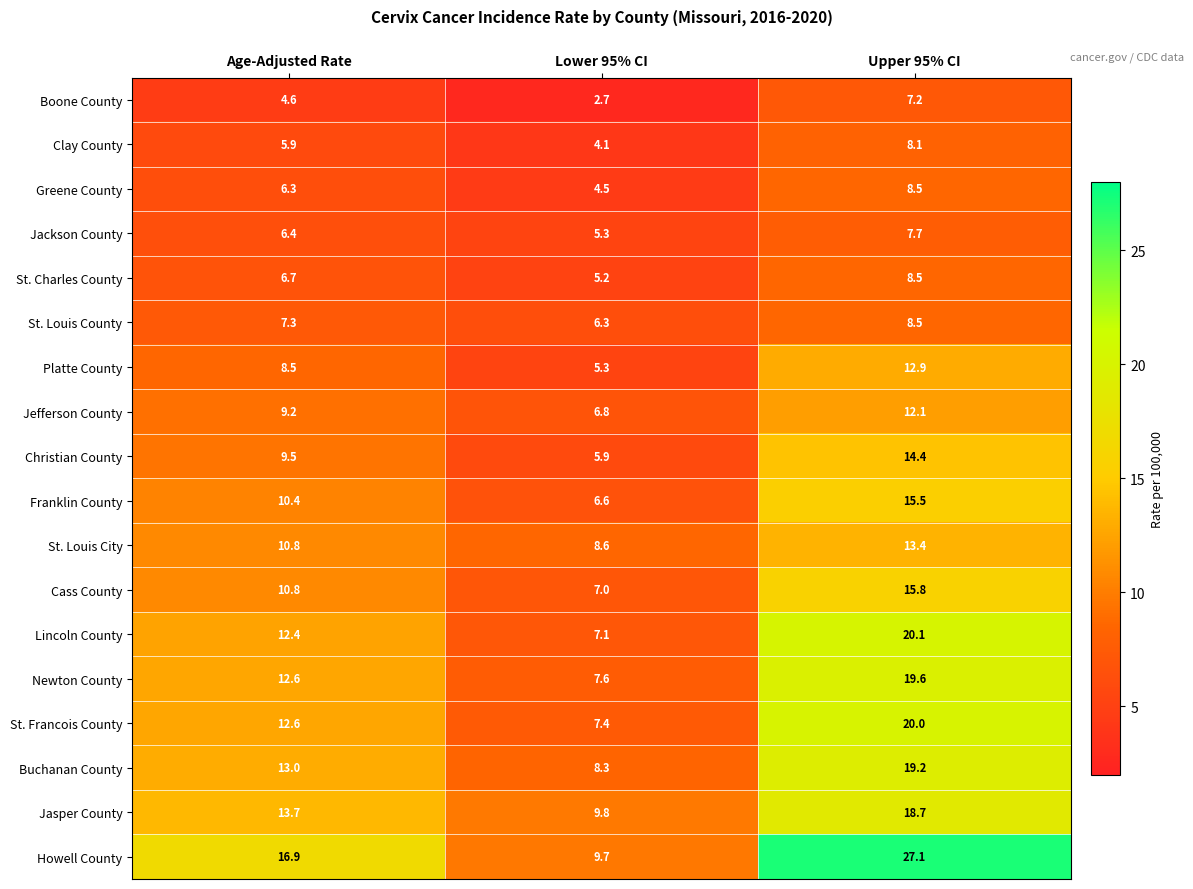

What is the difference between the highest and lowest values at Lower 95% CI?

7.1